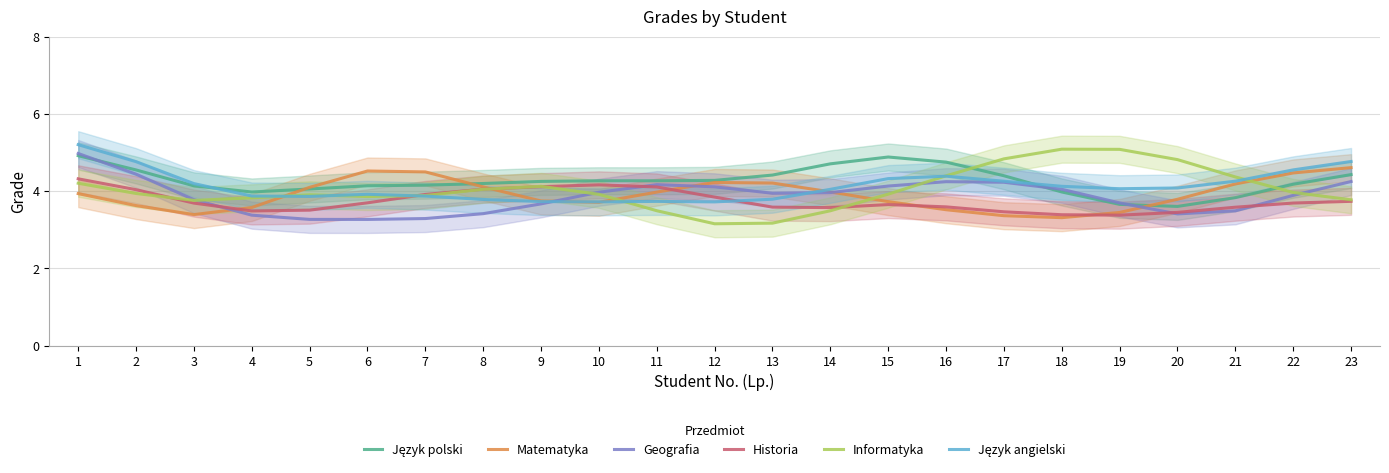

At which category does the chart reach its minimum across all series?

12